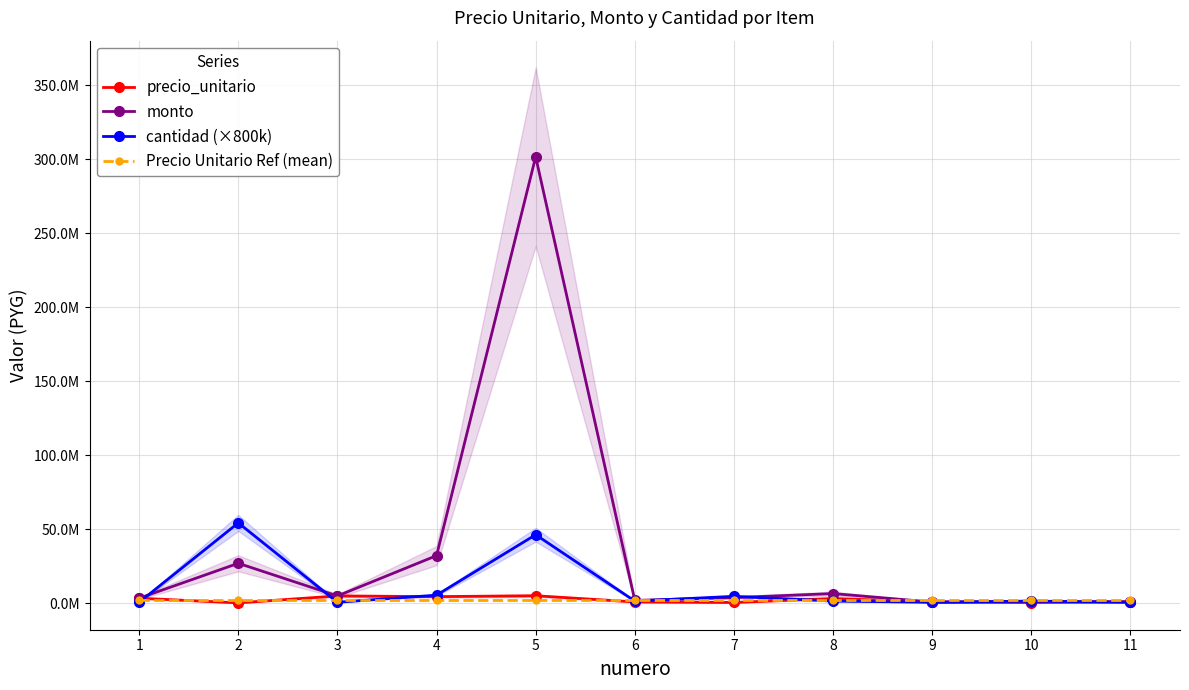

The Precio Unitario Ref (mean) series shows 2407772.7 at 8. True or false?

True